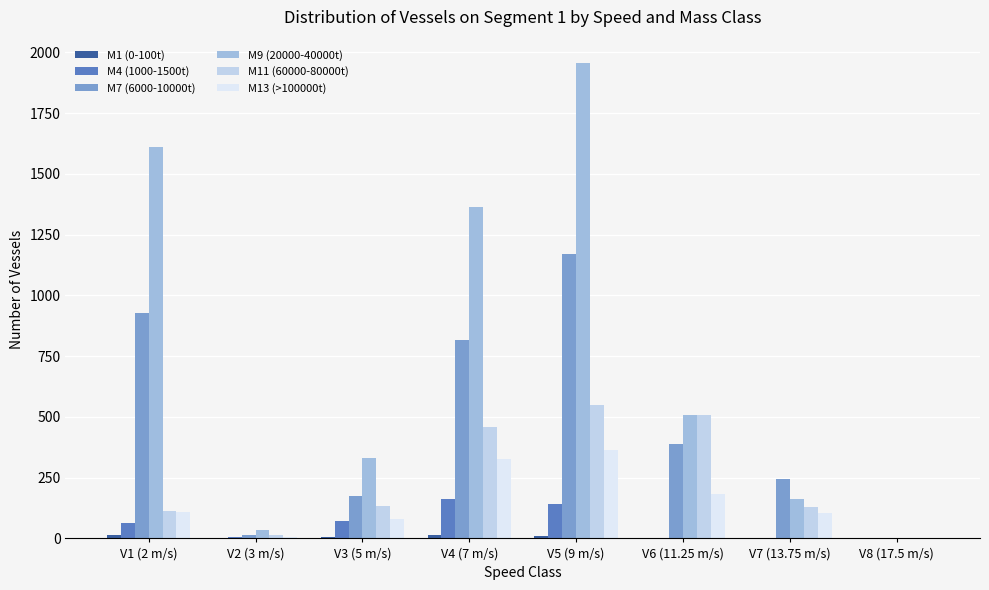

How many distinct data groups are displayed?

6